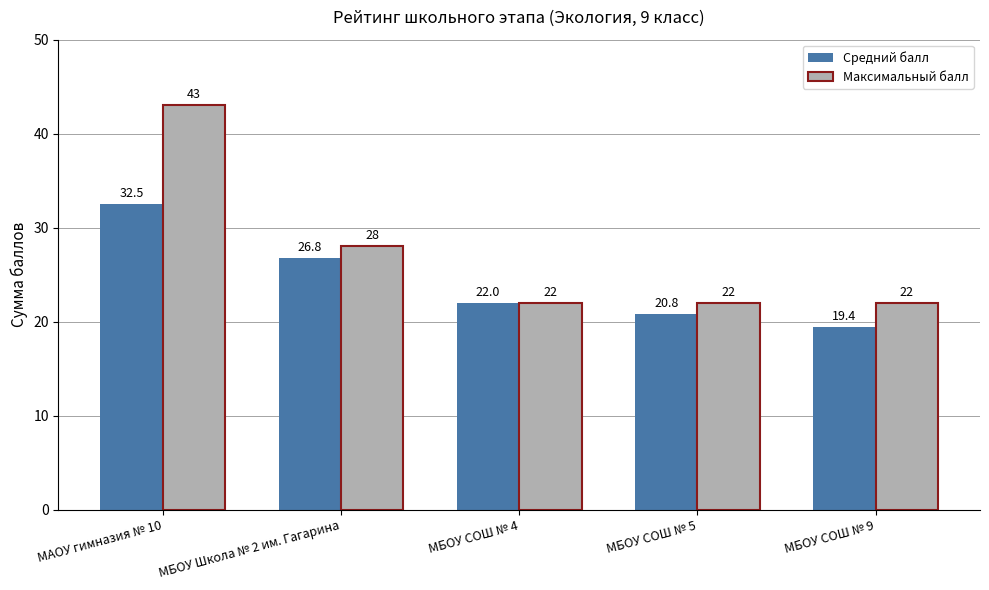

How many values in the Максимальный балл series exceed 22?

2